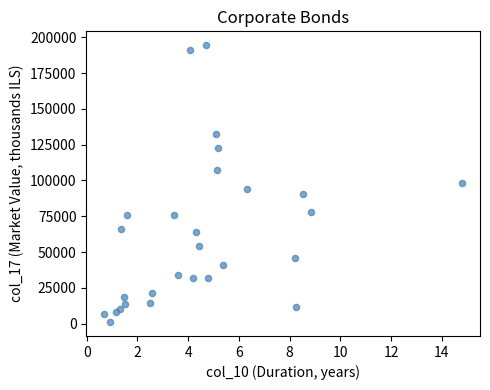

What is the range of Y values (max minus min)?

193356.2